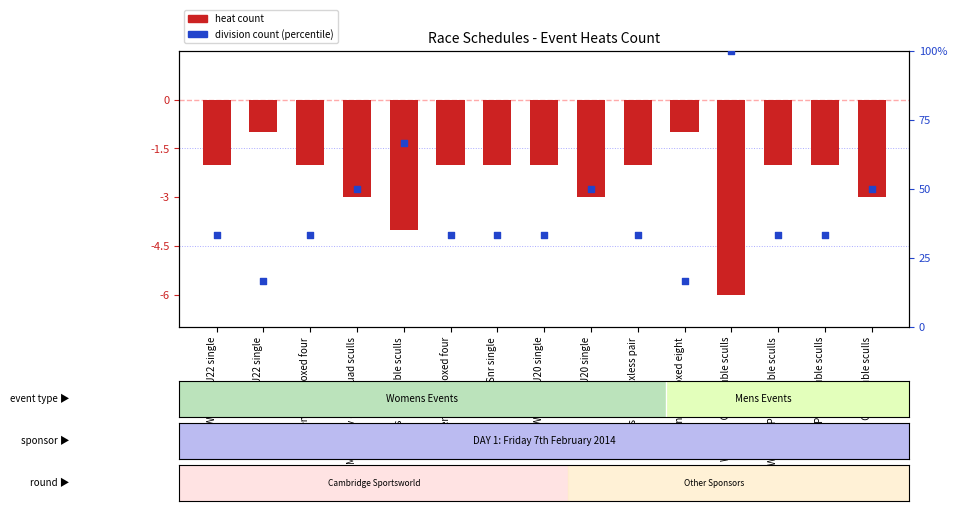

Is the value of heat count (inverted) at Womens Nov double sculls greater than the value of division count (percentile) at Womens Club coxed four?

No